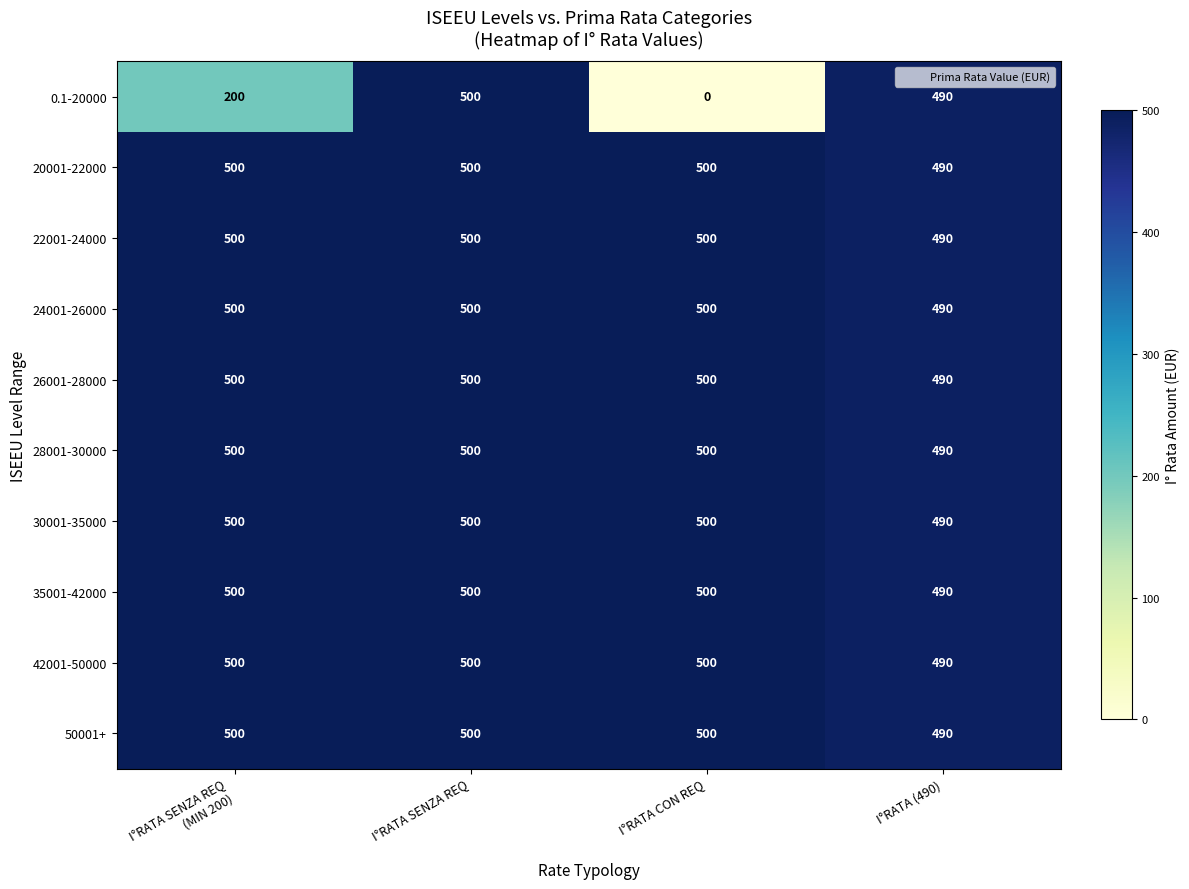

Is the value of 24001-26000 at I°RATA SENZA REQ greater than the value of 0.1-20000 at I°RATA (490)?

Yes